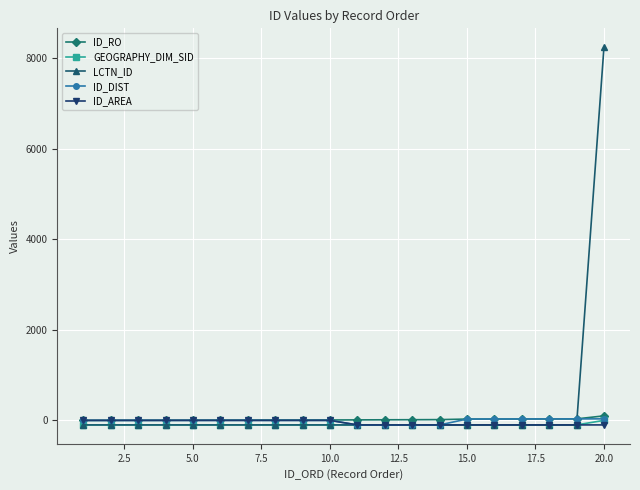

Which series has the largest range (max minus min)?

LCTN_ID